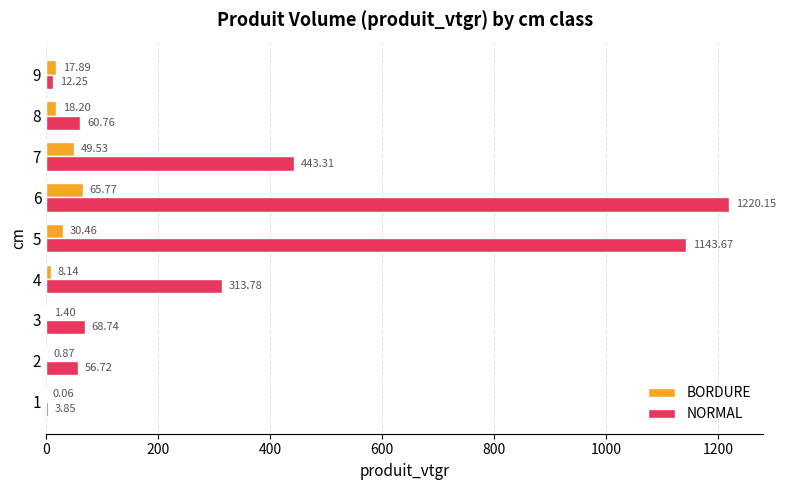

Which series changed the most between 1 and 2?

NORMAL